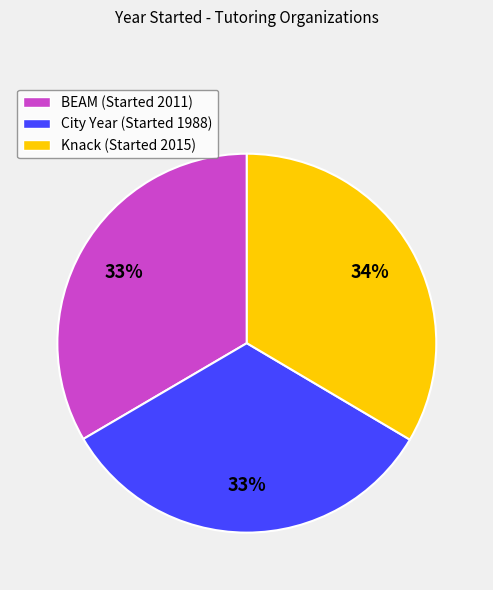

What percentage is the Knack slice, to the nearest percent?

34%